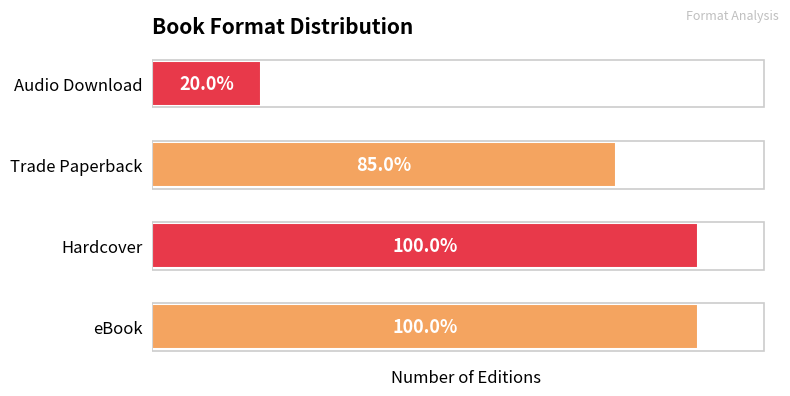

Does the chart contain any negative values?

No